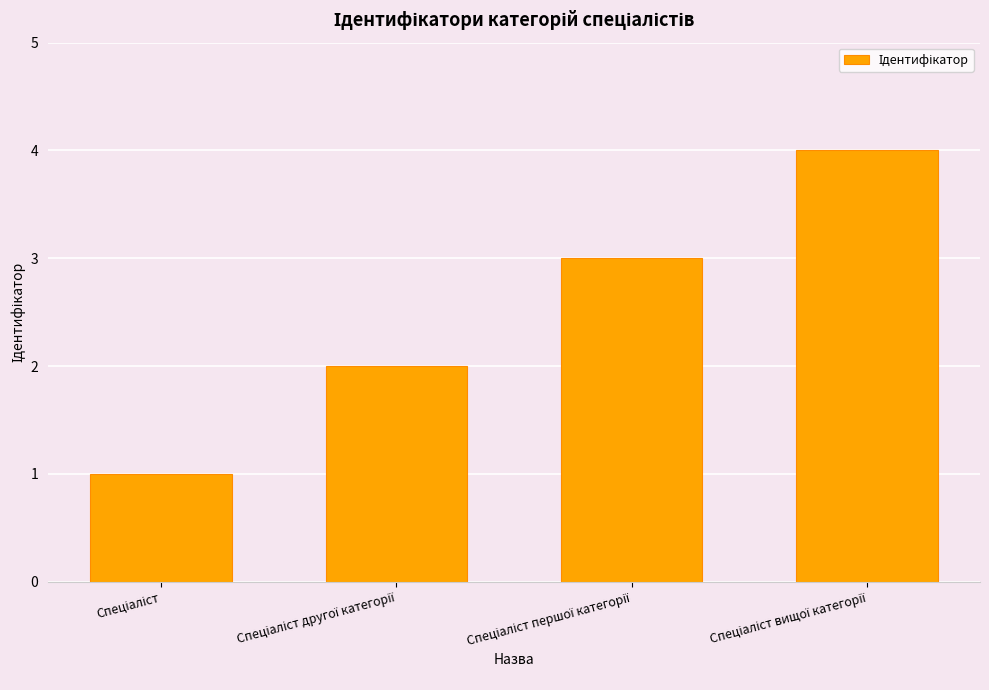

What is the maximum value shown in the chart?

4